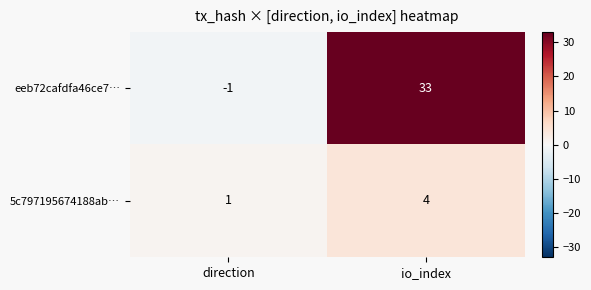

Rank the series by their maximum value, from lowest to highest.

5c797195674188ab…, eeb72cafdfa46ce7…